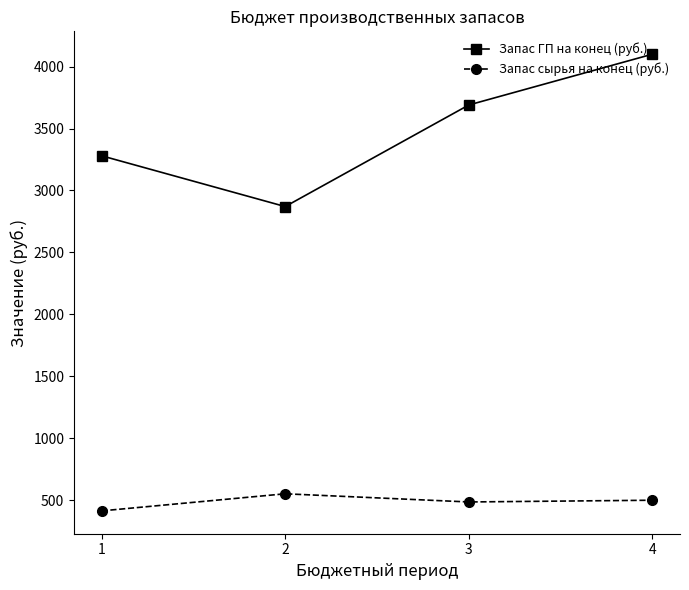

What is the difference between the Запас ГП на конец (руб.) values at 2 and 3?

820